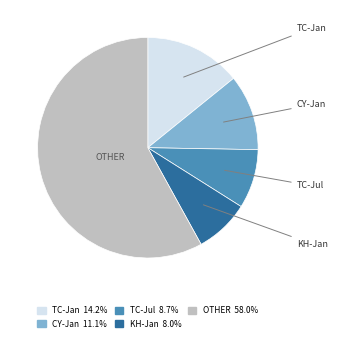

Is there a majority slice in this chart?

Yes